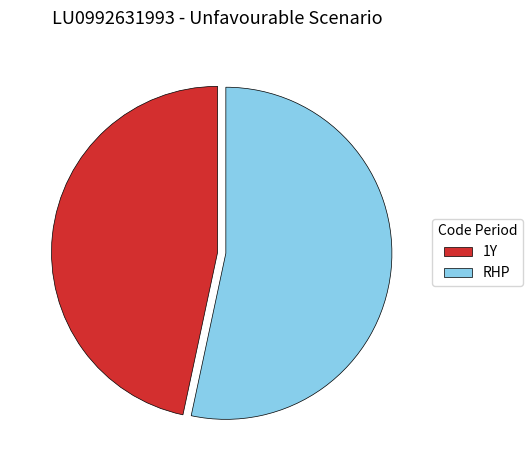

Which has a higher value, 1Y or RHP?

RHP